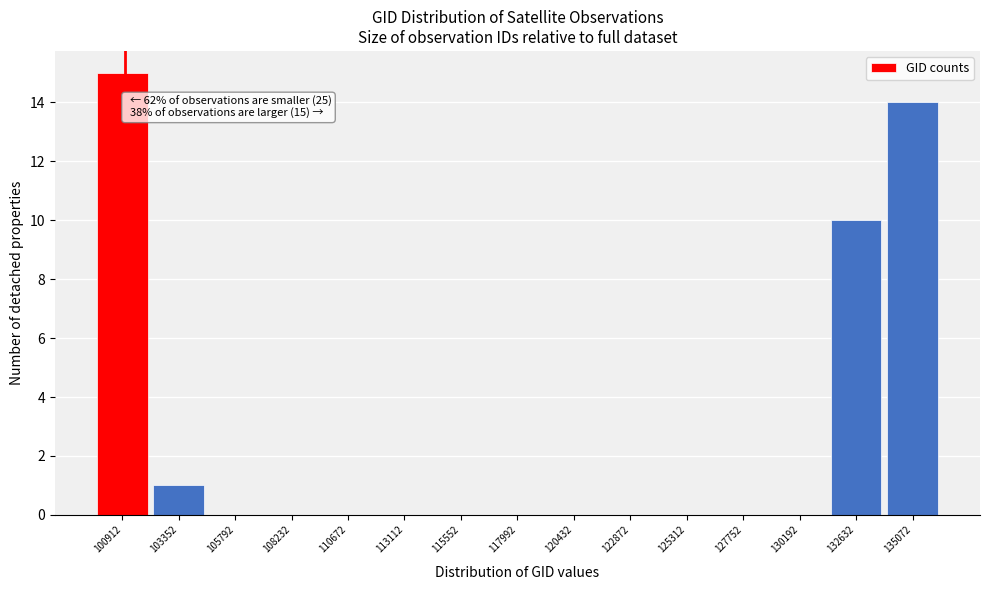

Reading left to right, transcribe all the data shown in this chart.

100912=15	103352=1	105792=0	108232=0	110672=0	113112=0	115552=0	117992=0	120432=0	122872=0	125312=0	127752=0	130192=0	132632=10	135072=14